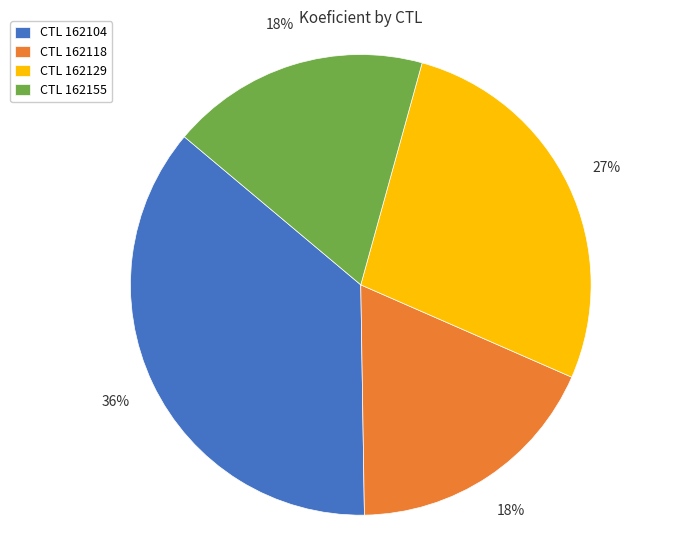

What percentage is the CTL 162118 slice, to the nearest percent?

18%